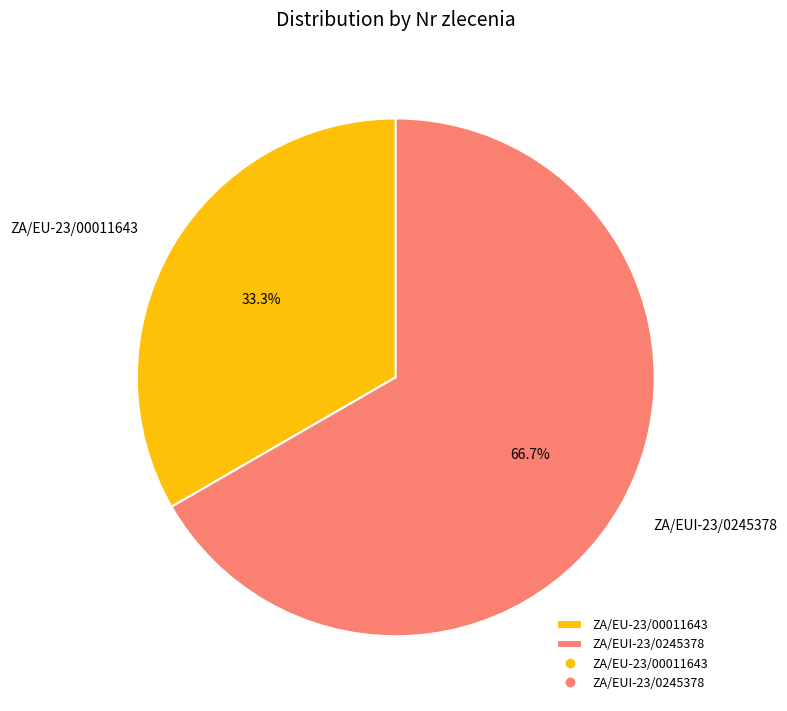

To the nearest percent, what is the combined percentage of ZA/EUI-23/0245378 and ZA/EU-23/00011643?

100%